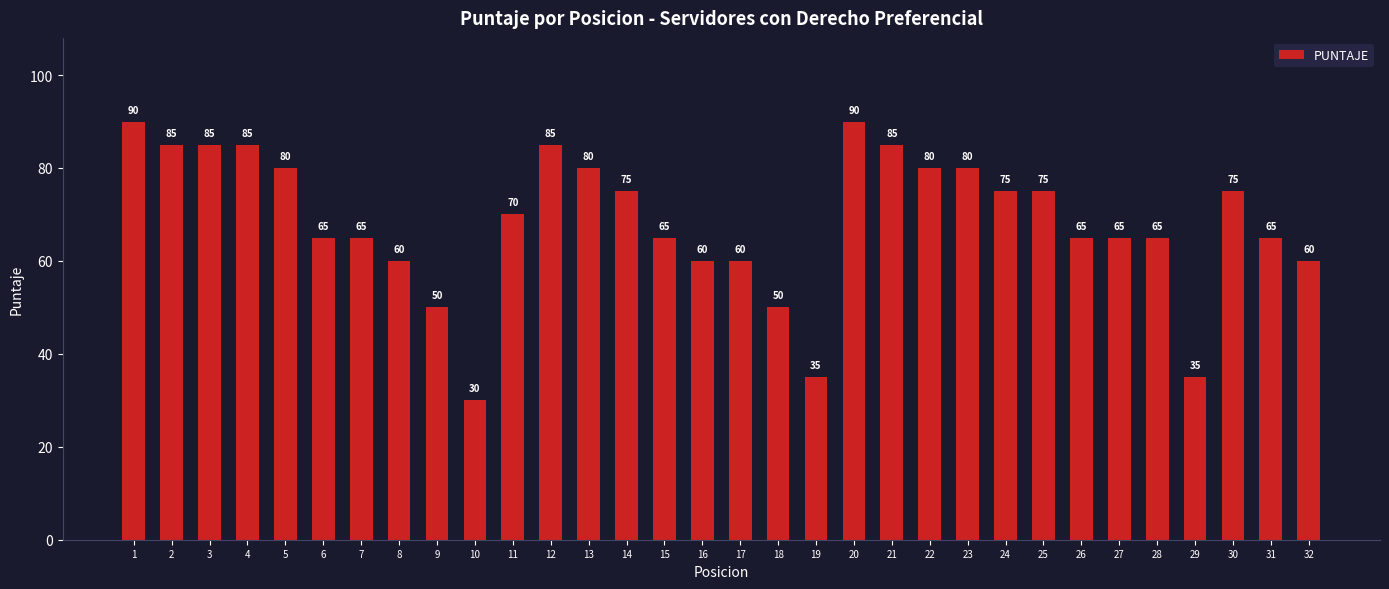

What is the minimum value shown in the chart?

30